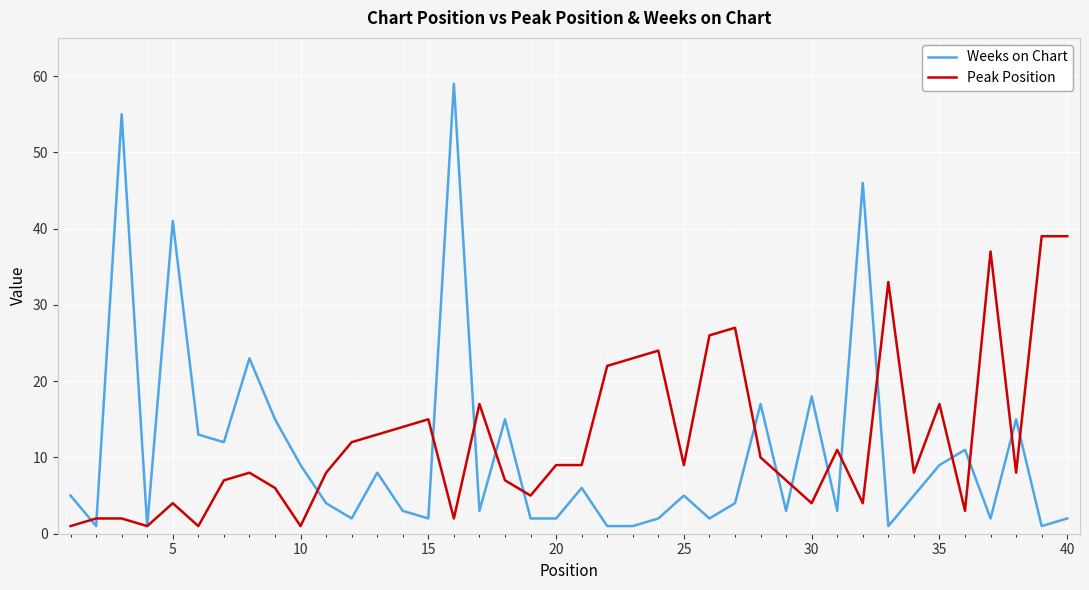

Which series has the largest total across all categories?

Peak Position